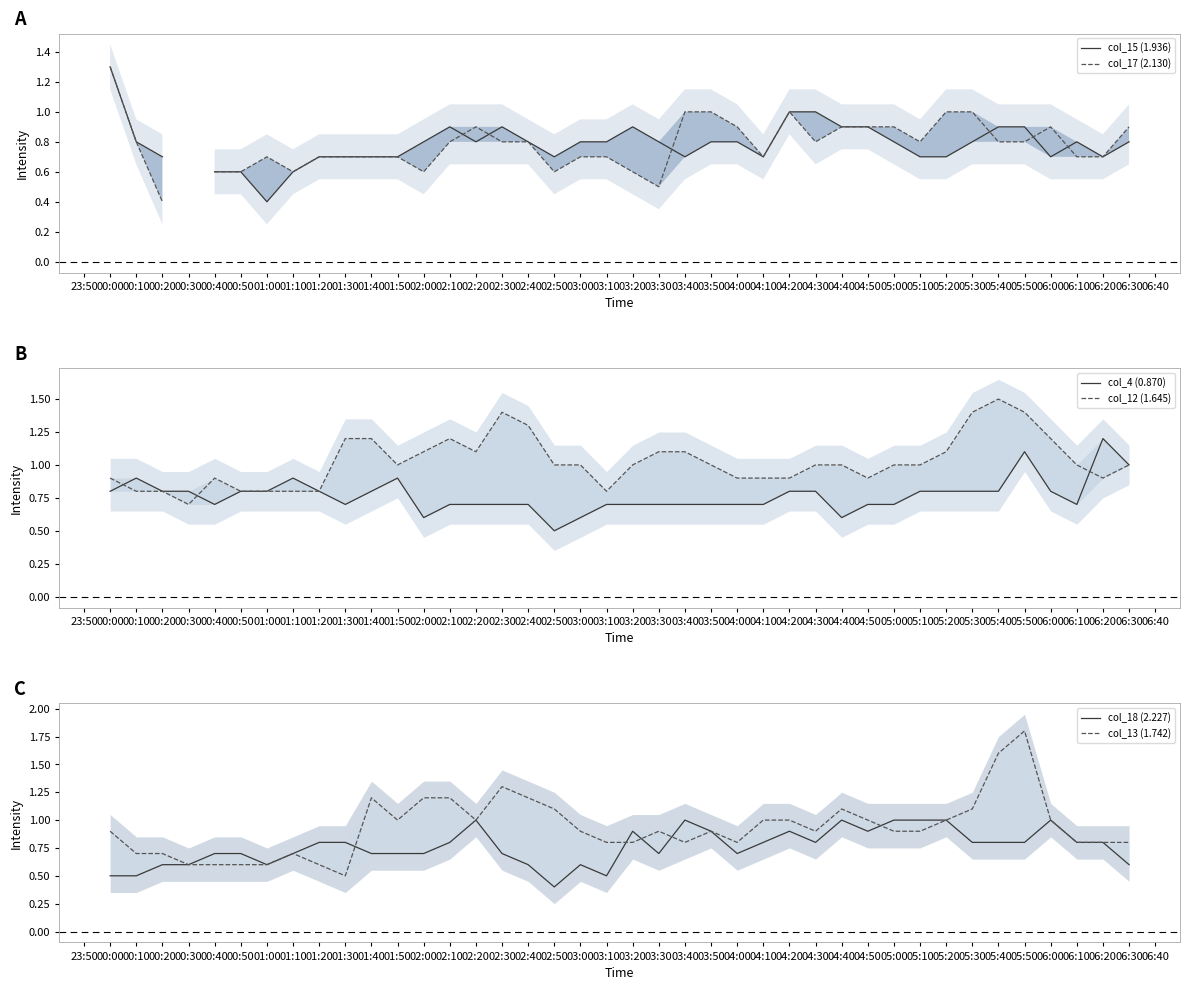

How many interior local peaks does the col_13 (1.742) series have?

7